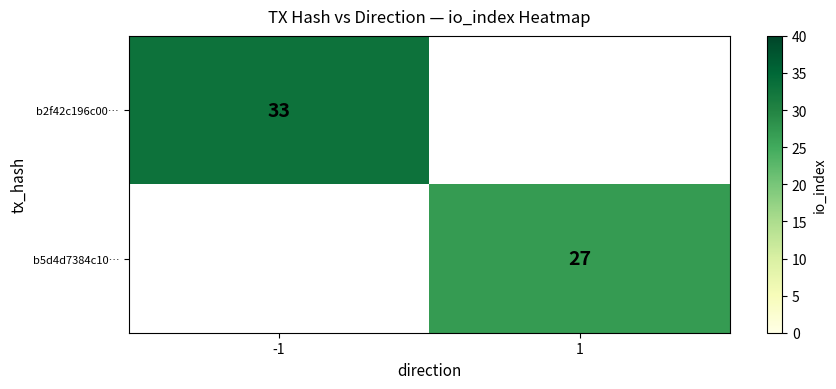

How many data points does each series have?

2